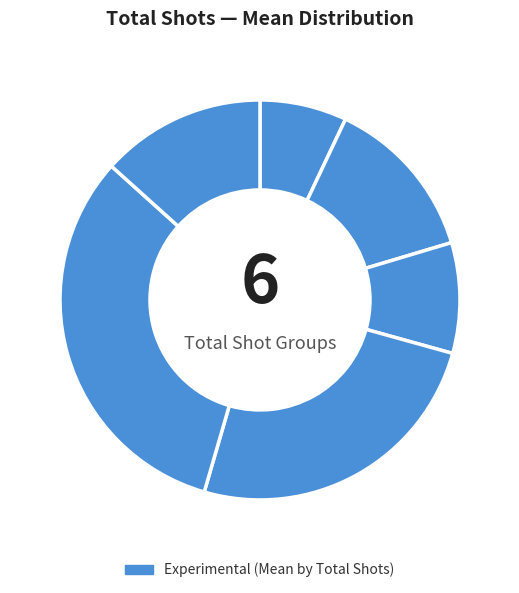

Does any single category account for the majority?

No